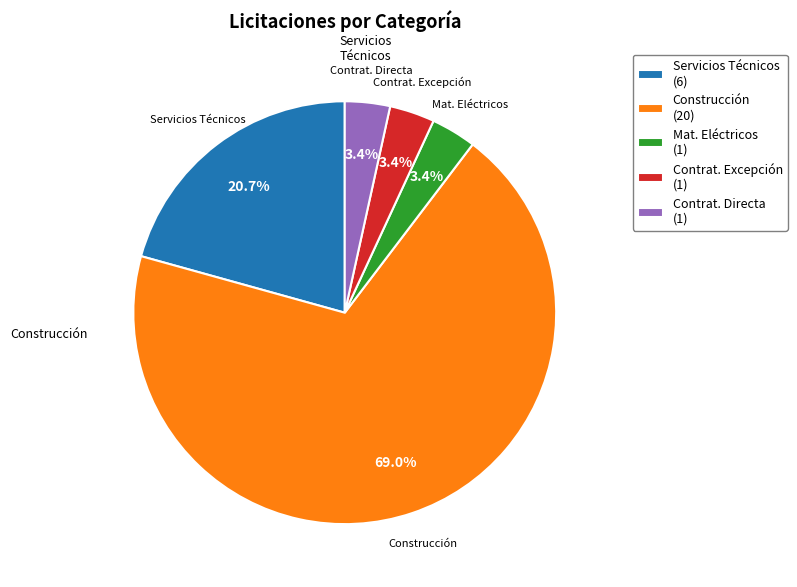

Between Contrat. Directa (1) and Construcción (20), which is larger?

Construcción (20)